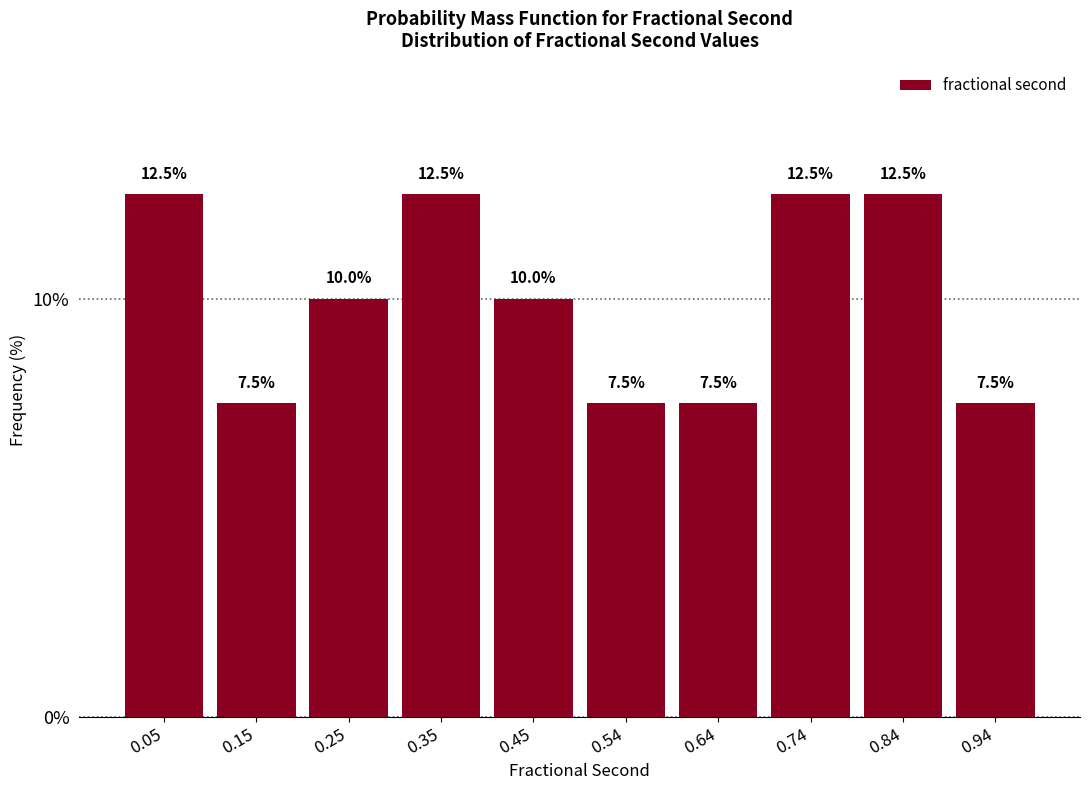

Reading left to right, transcribe this chart: for each bar, give the range it covers on the x-axis and its height. The bar edges are not printed on the chart, so give them approximately, as read against the axis.

0.00 to 0.10: 12.5
0.10 to 0.20: 7.5
0.20 to 0.30: 10.0
0.30 to 0.40: 12.5
0.40 to 0.50: 10.0
0.50 to 0.59: 7.5
0.59 to 0.69: 7.5
0.69 to 0.79: 12.5
0.79 to 0.89: 12.5
0.89 to 0.99: 7.5